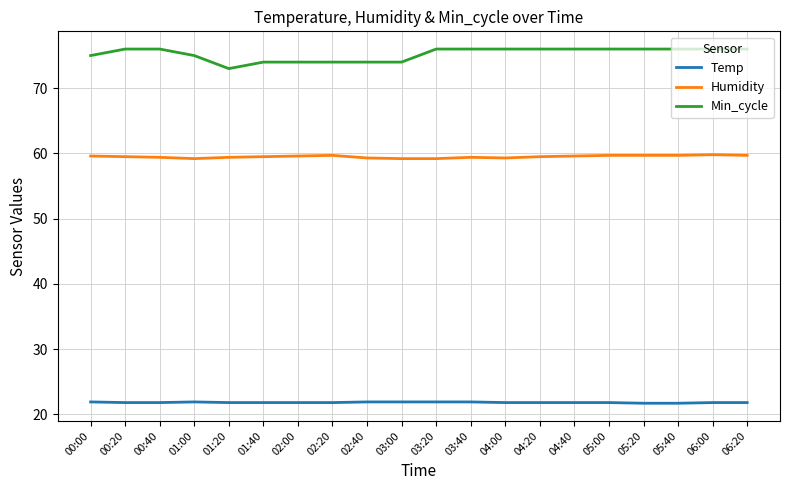

What is the smallest value displayed?

21.7